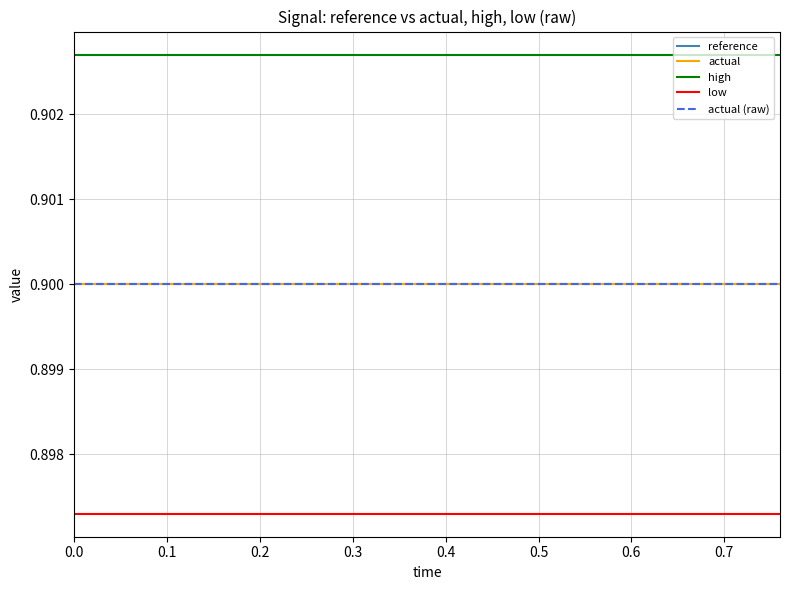

What is the highest value of the reference series?

0.9